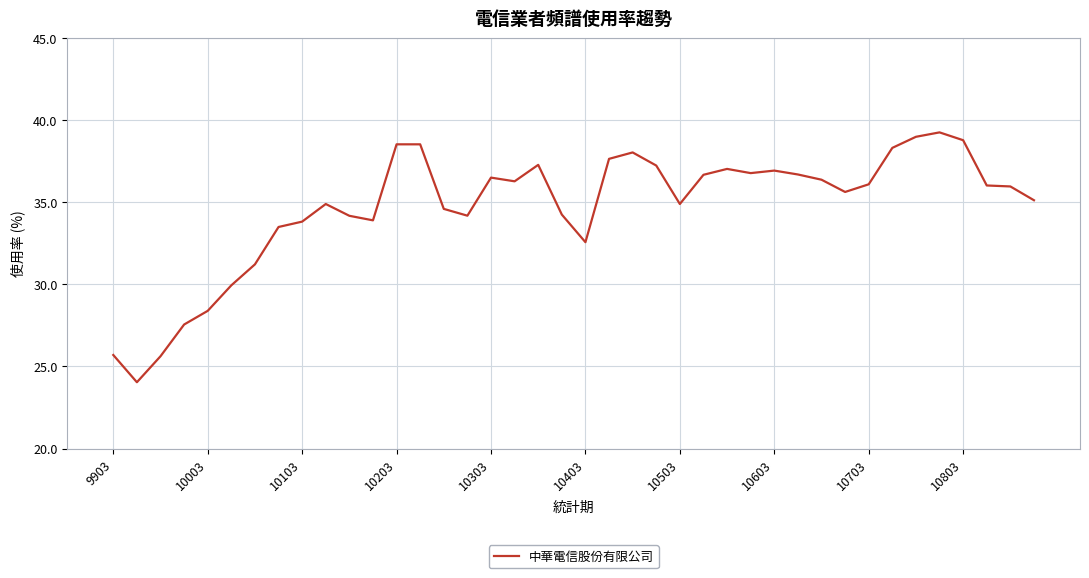

What is the minimum value shown in the chart?

24.0